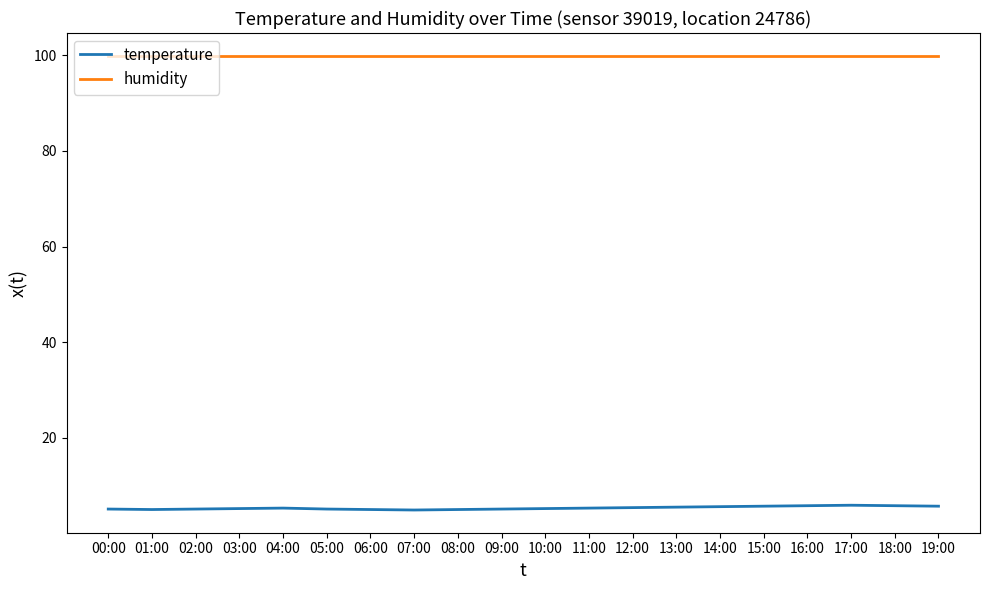

True or false: temperature has more than 1 interior local peaks.

True